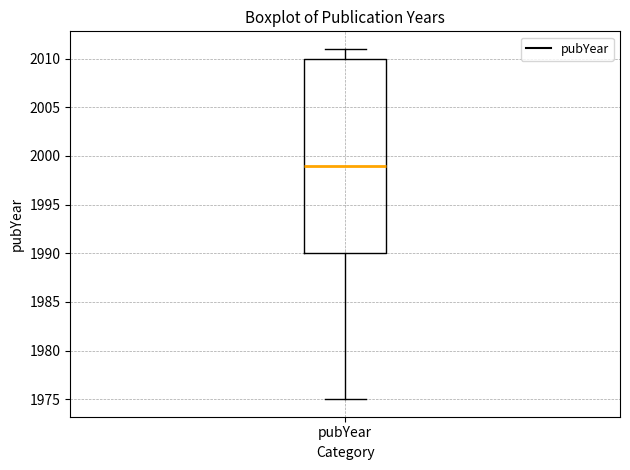

Transcribe this box plot: give where the median line is, the range the box spans, and where the two whiskers end, as read against the y-axis. The values are not printed on the chart, so give them approximately, as read against the axis.

median 1999, box 1990 to 2010, whiskers 1975 to 2011